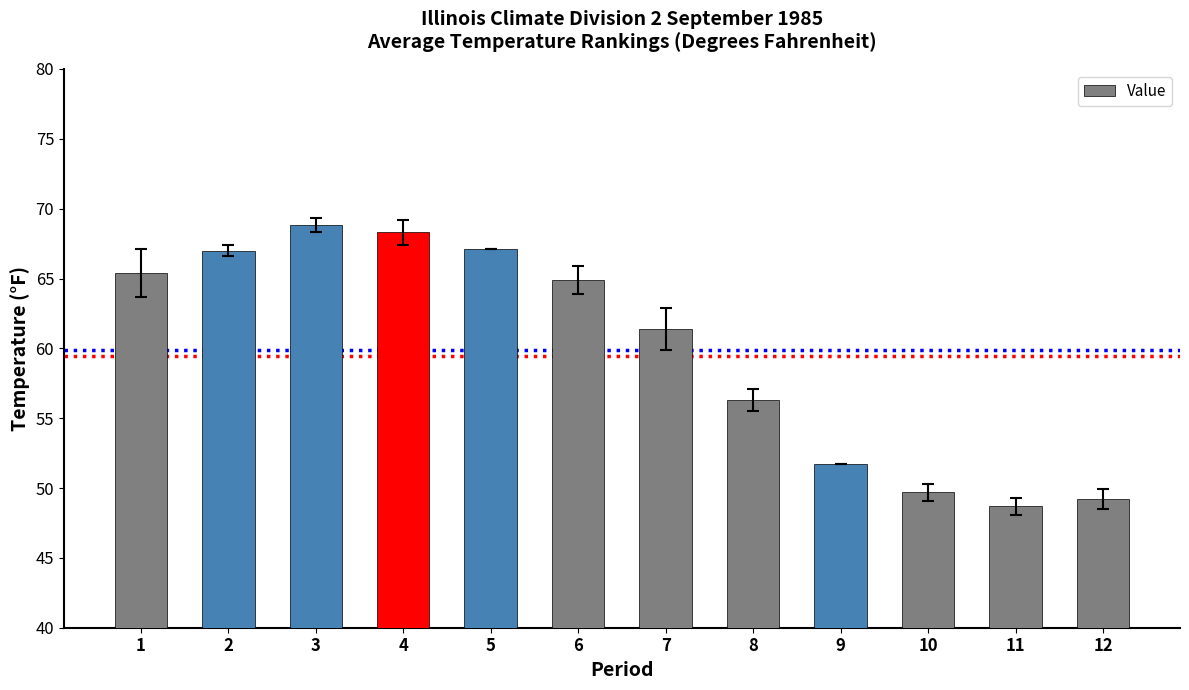

What is the change in value from 3 to 5?

-1.7